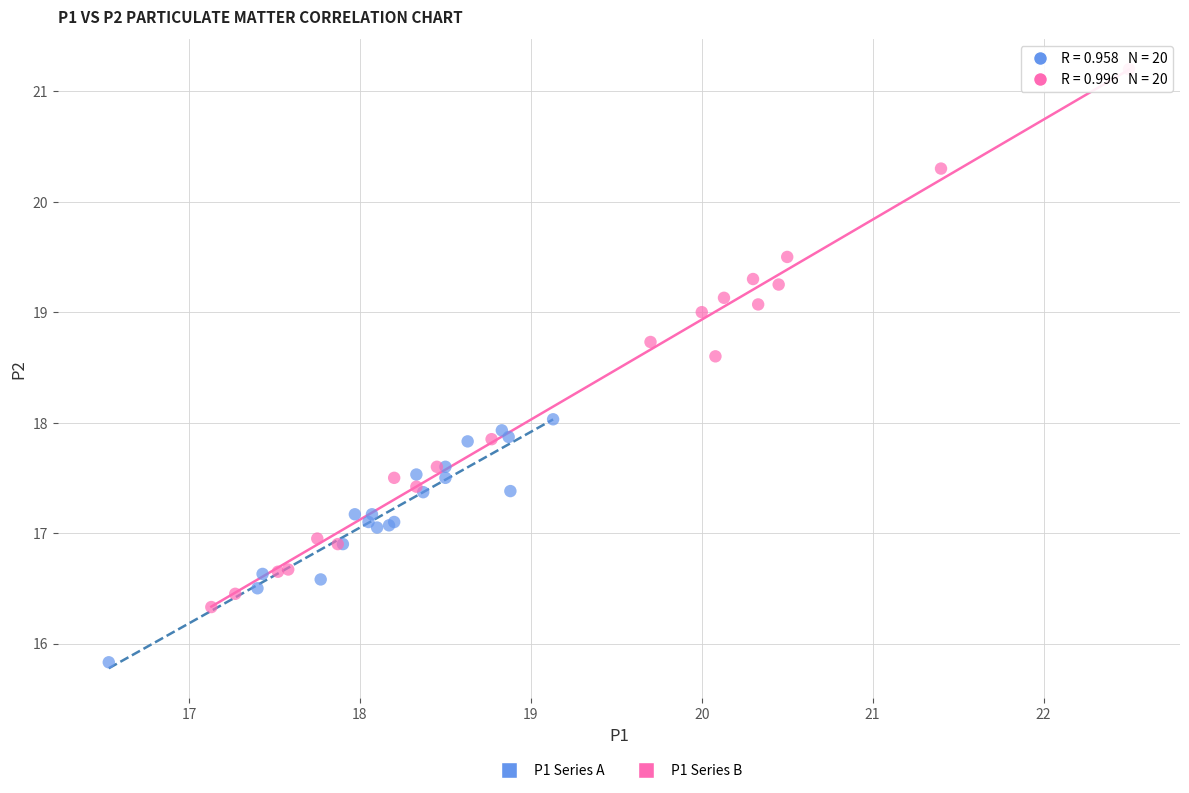

Which series contains the lowest Y value?

P1 Series A